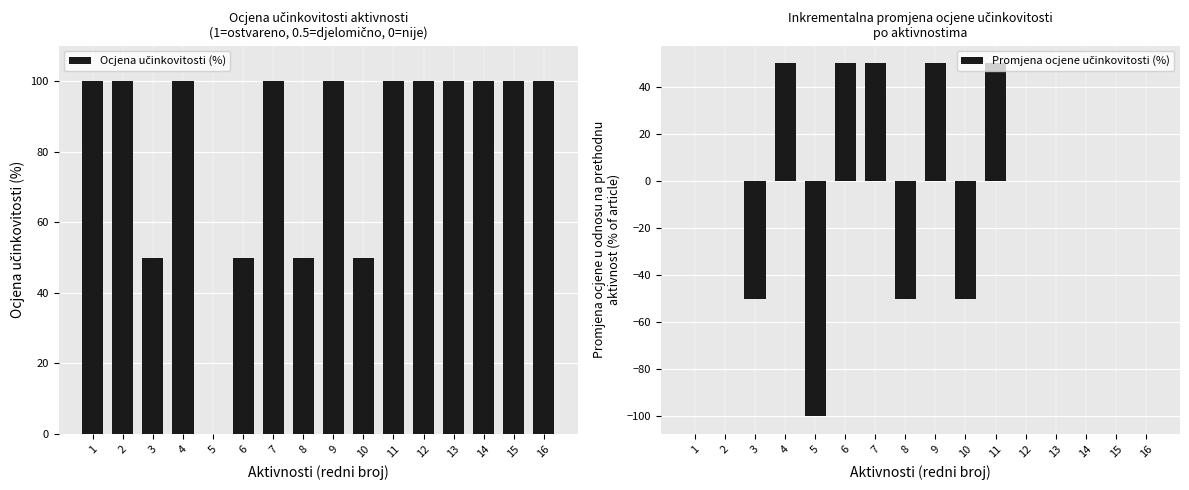

How many values in the Promjena ocjene učinkovitosti (%) series are below 0?

4